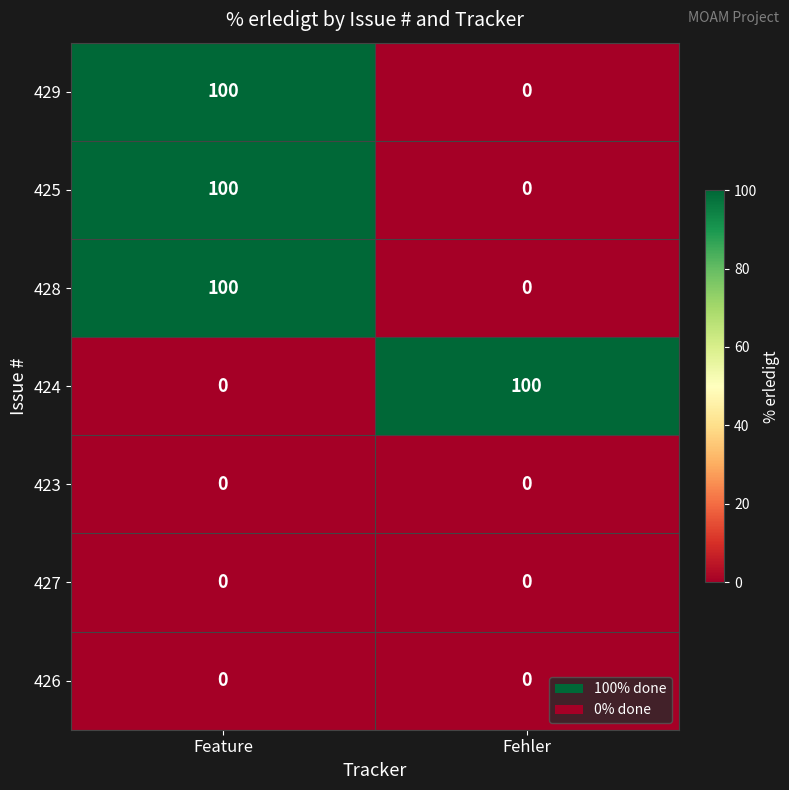

Reading left to right, transcribe all the data shown in this chart.

429: 100	0
425: 100	0
428: 100	0
424: 0	100
423: 0	0
427: 0	0
426: 0	0